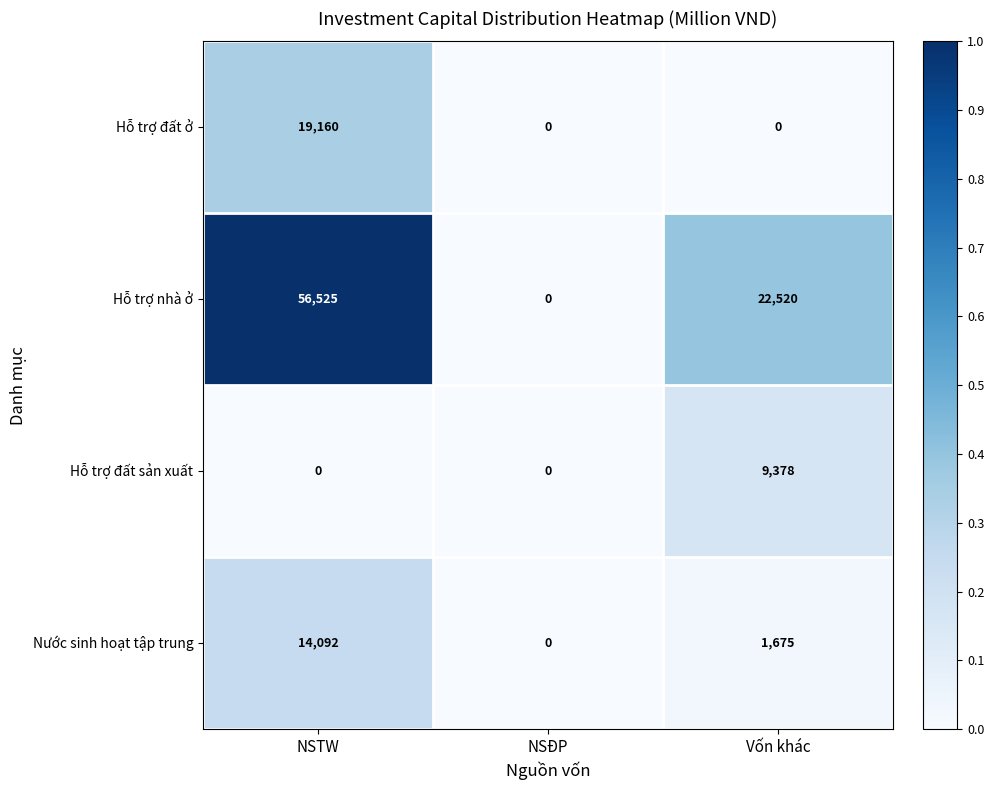

Which series changed the most between NSTW and Vốn khác?

Hỗ trợ nhà ở